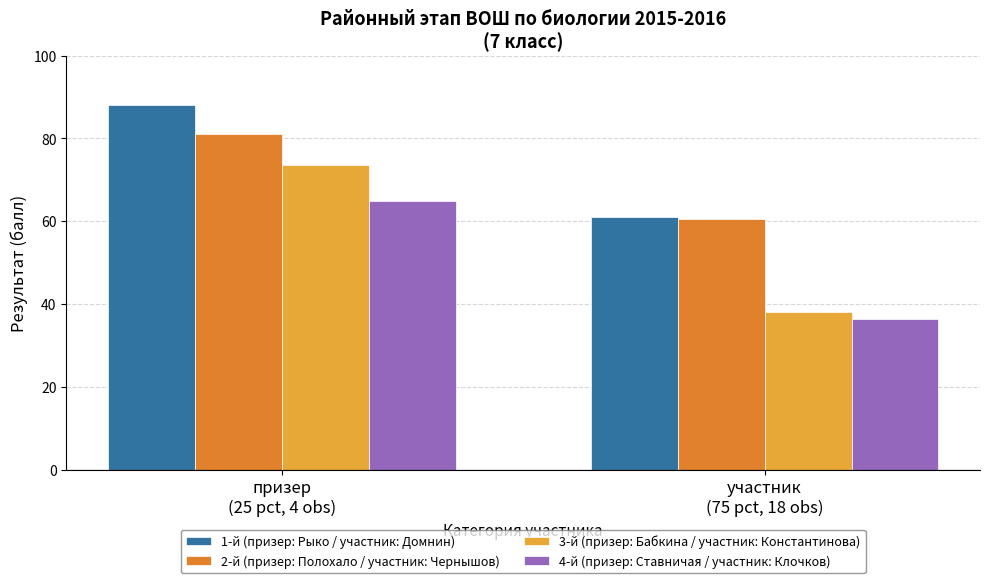

How many data points in 4-й (призер: Ставничая / участник: Клочков) are less than 65?

1